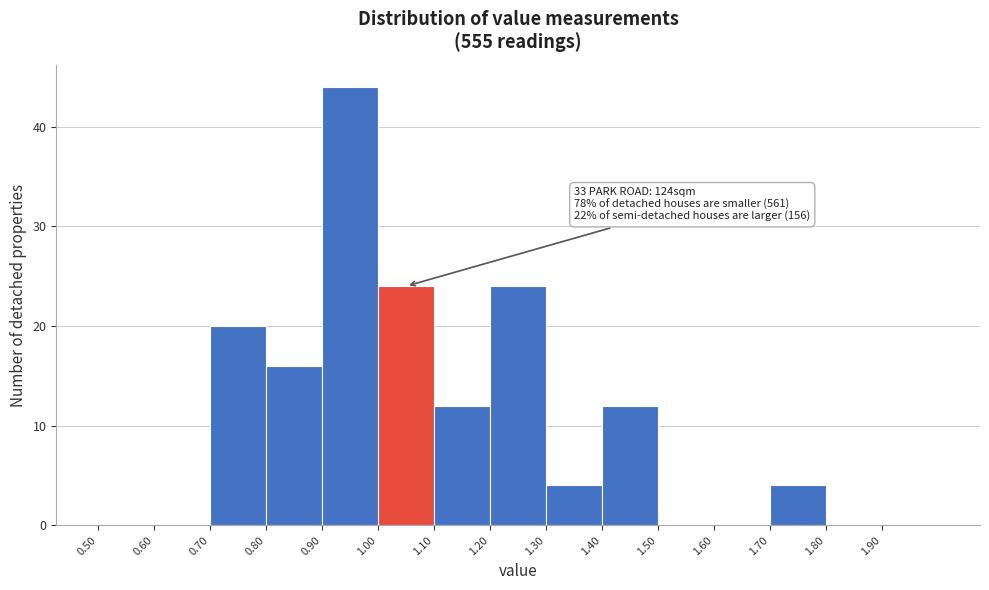

Over which range of the x-axis is the bar tallest?

0.9 to 1.0